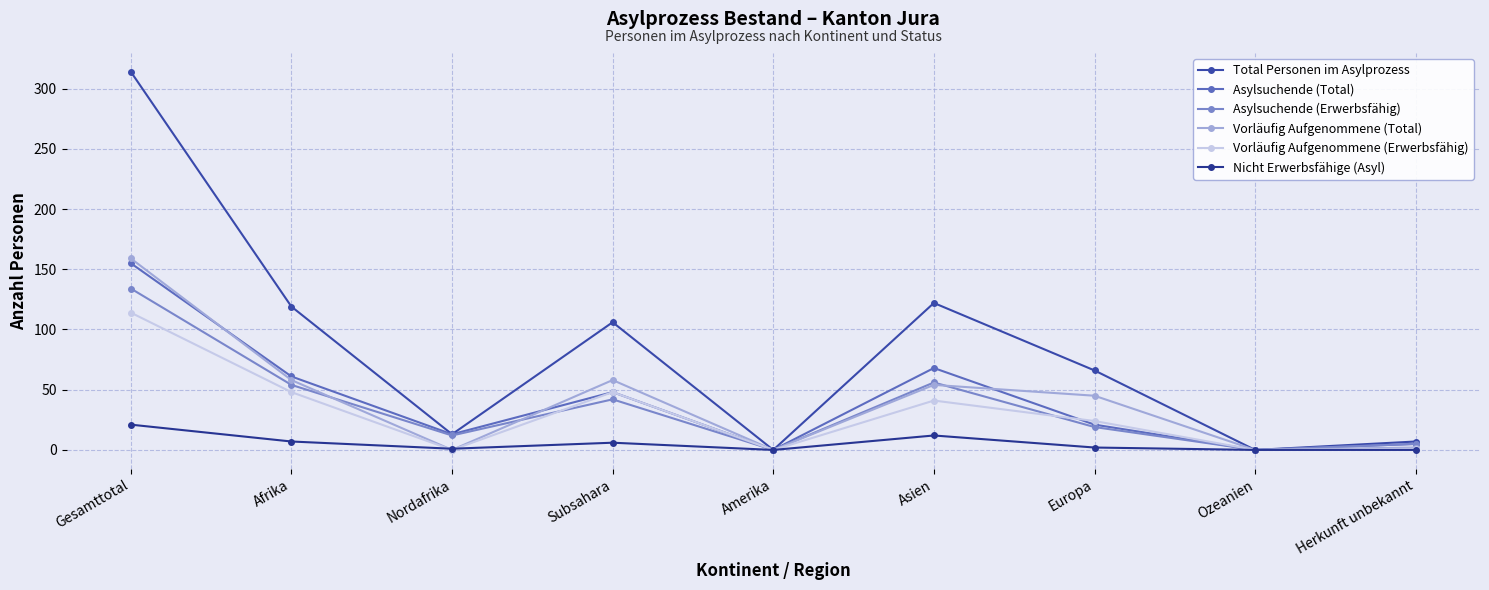

What are all the series names shown in the legend?

Total Personen im Asylprozess, Asylsuchende (Total), Asylsuchende (Erwerbsfähig), Vorläufig Aufgenommene (Total), Vorläufig Aufgenommene (Erwerbsfähig), Nicht Erwerbsfähige (Asyl)